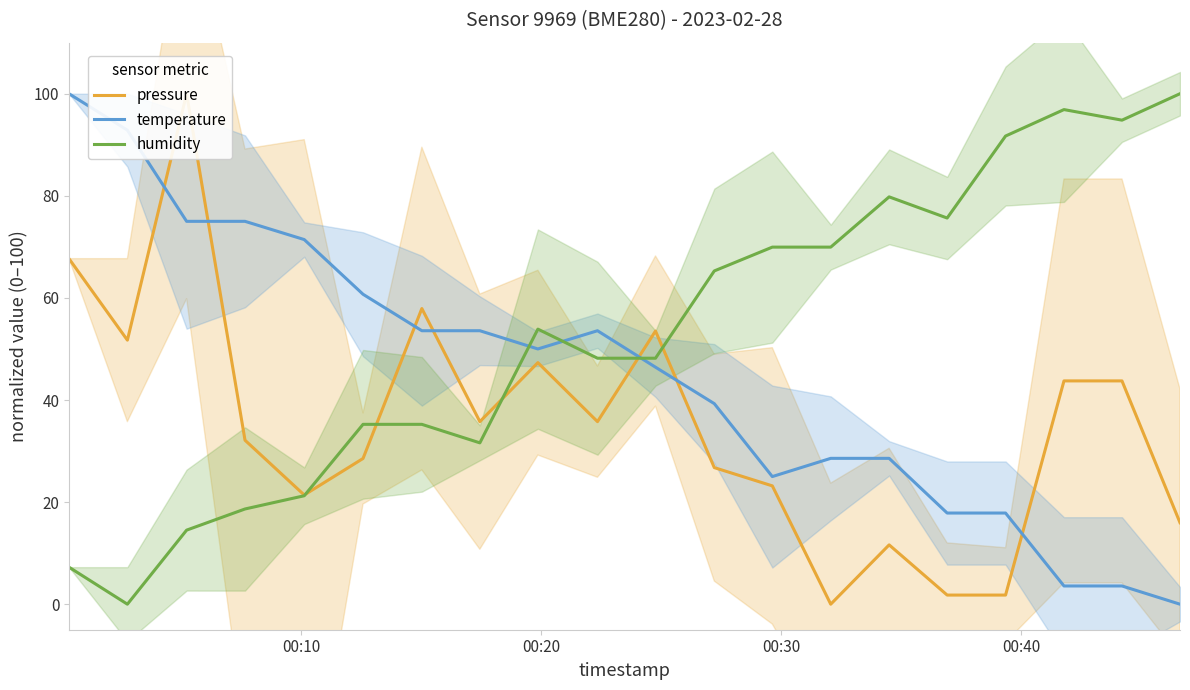

How many intersections are there between temperature and humidity?

3